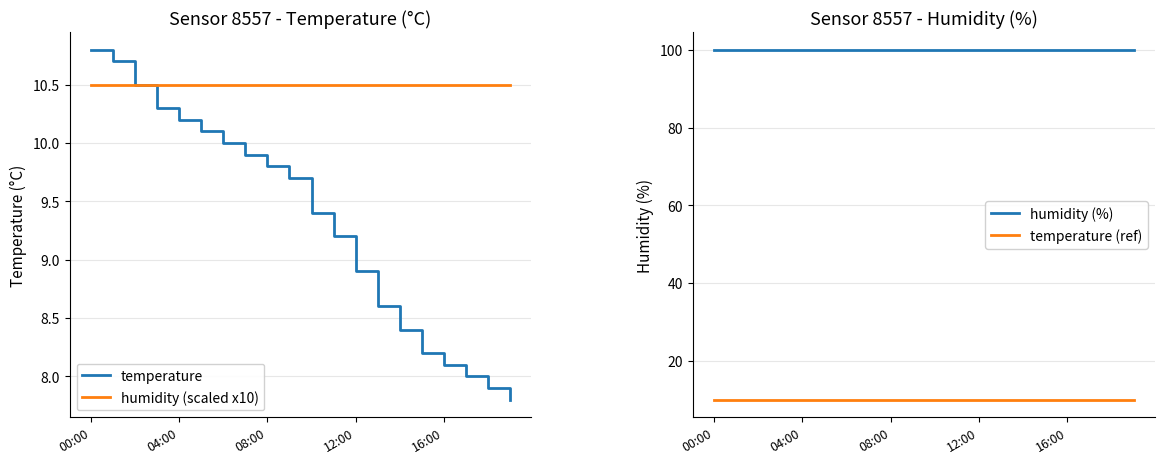

The temperature series shows 16.0 at 00:00. True or false?

False